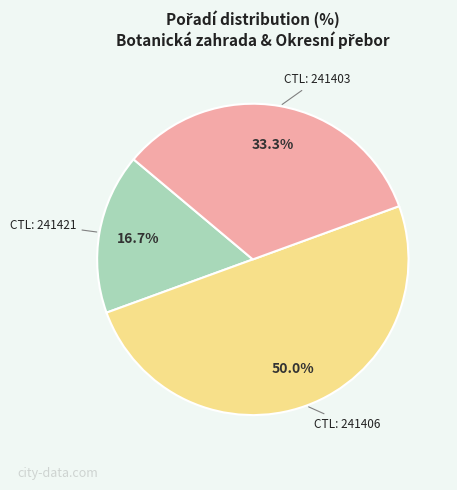

How many slices are in this pie chart?

3